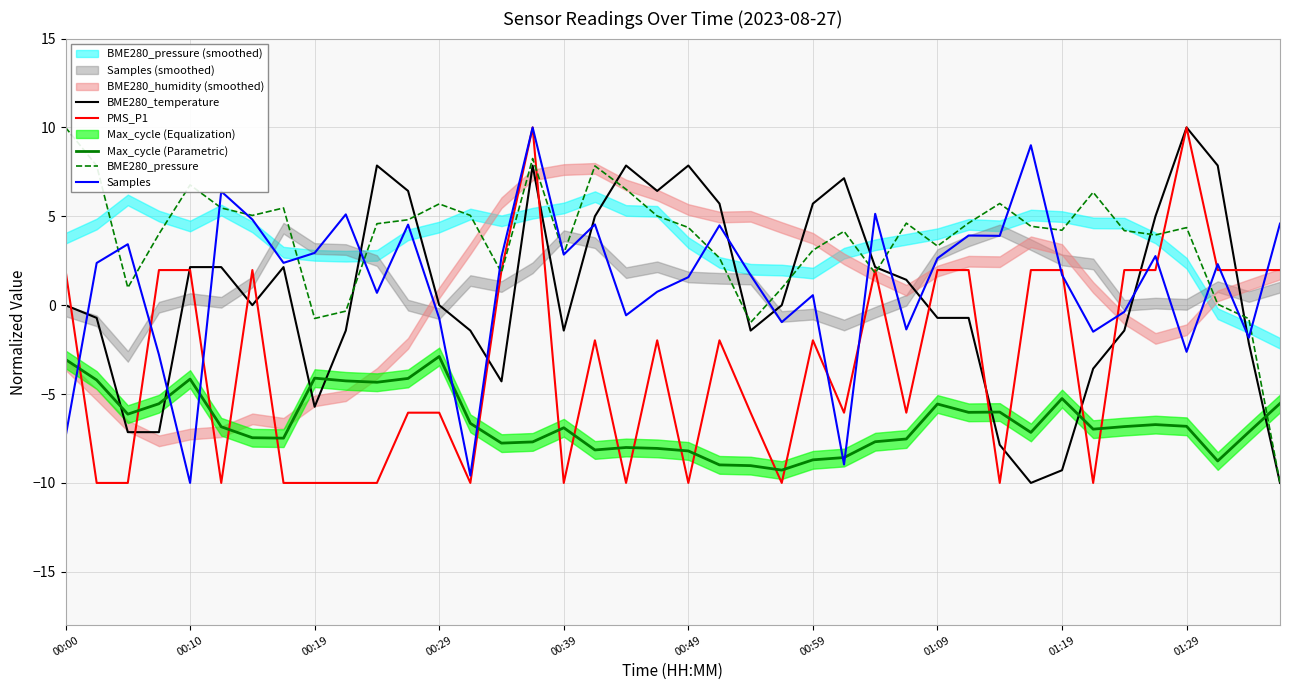

What is the difference between the maximum and second lowest values in the BME280_temperature series?

20.0